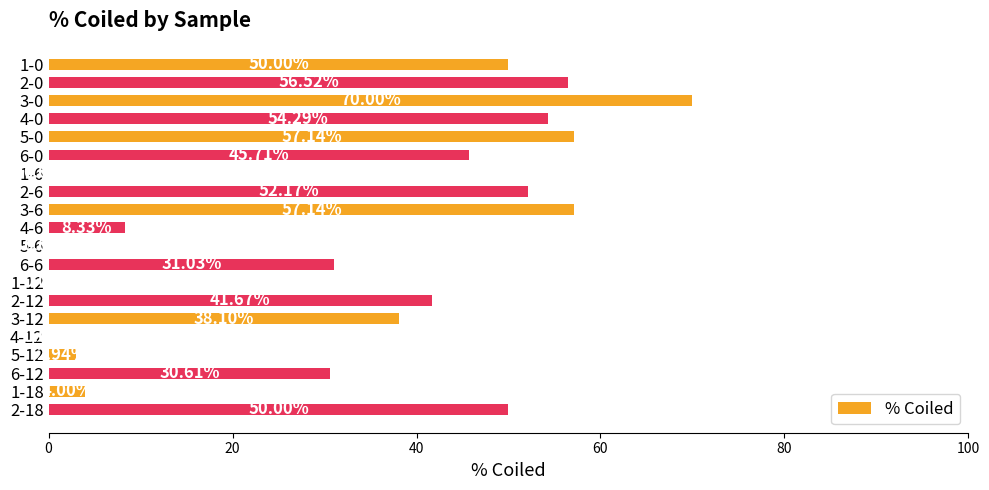

Which has a higher value, 2-0 or 6-6?

2-0